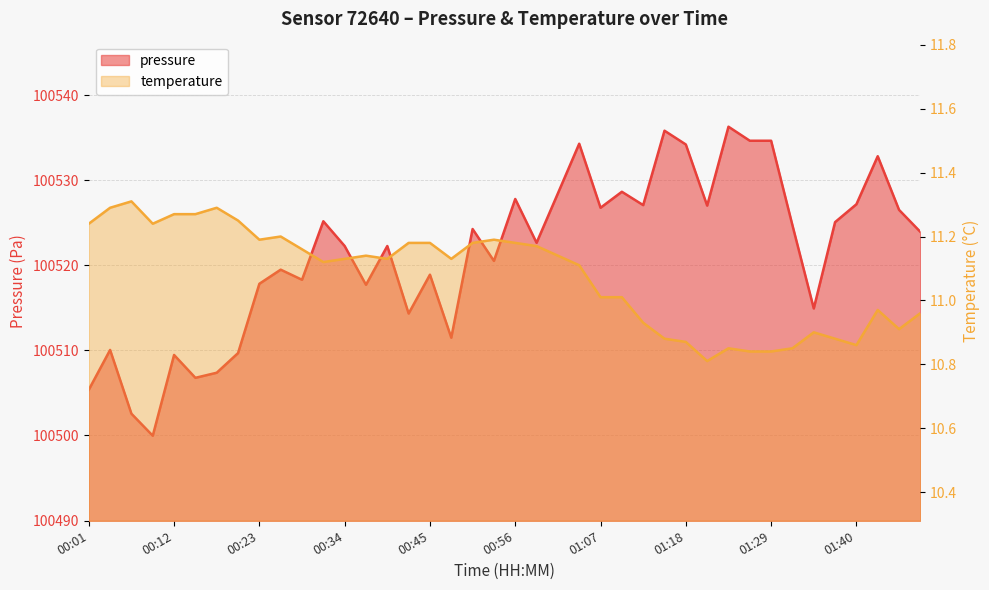

True or false: temperature and pressure cross at least once.

False